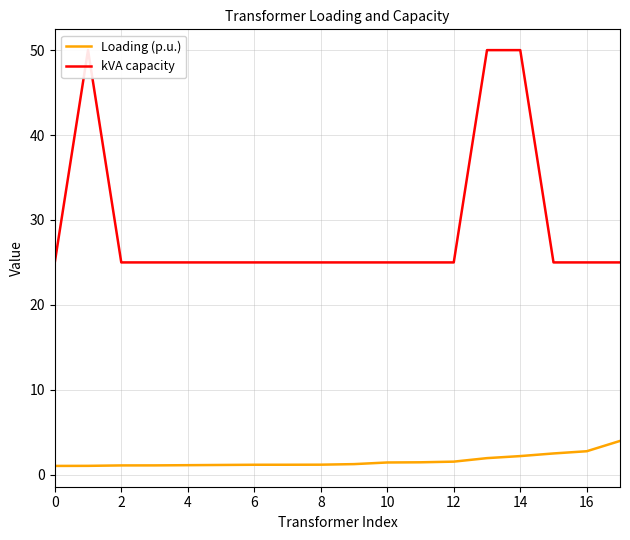

What is the sum of all kVA capacity values?

525.0